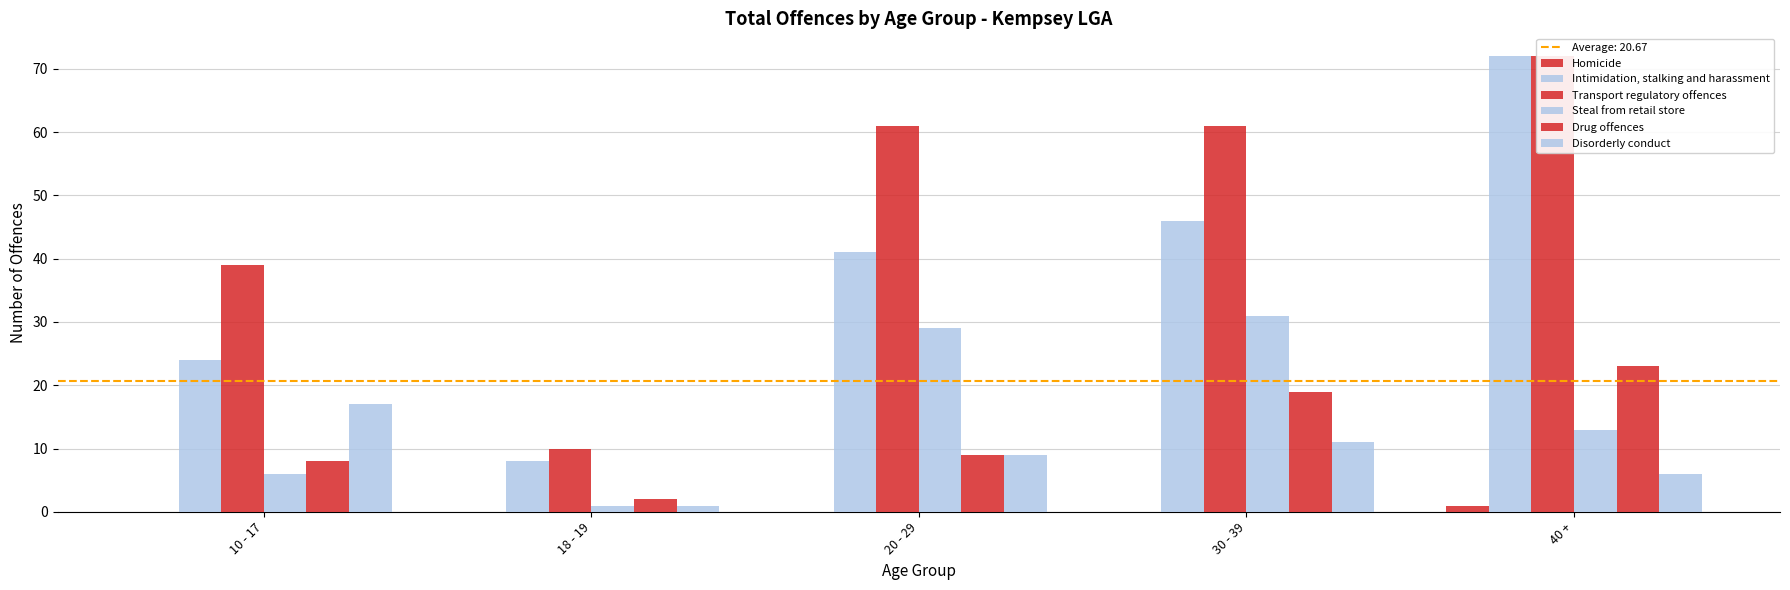

Reading right to left, transcribe all the data shown in this chart.

Homicide: 1	0	0	0	0
Intimidation, stalking and harassment: 72	46	41	8	24
Transport regulatory offences: 72	61	61	10	39
Steal from retail store: 13	31	29	1	6
Drug offences: 23	19	9	2	8
Disorderly conduct: 6	11	9	1	17